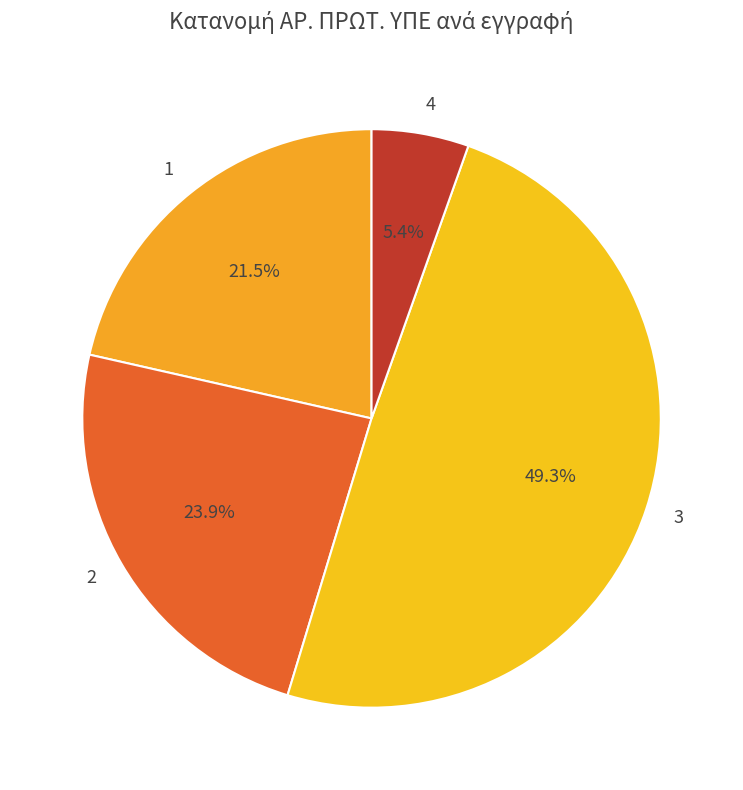

What is the ratio of the value at 3 to the value at 4?

9.1